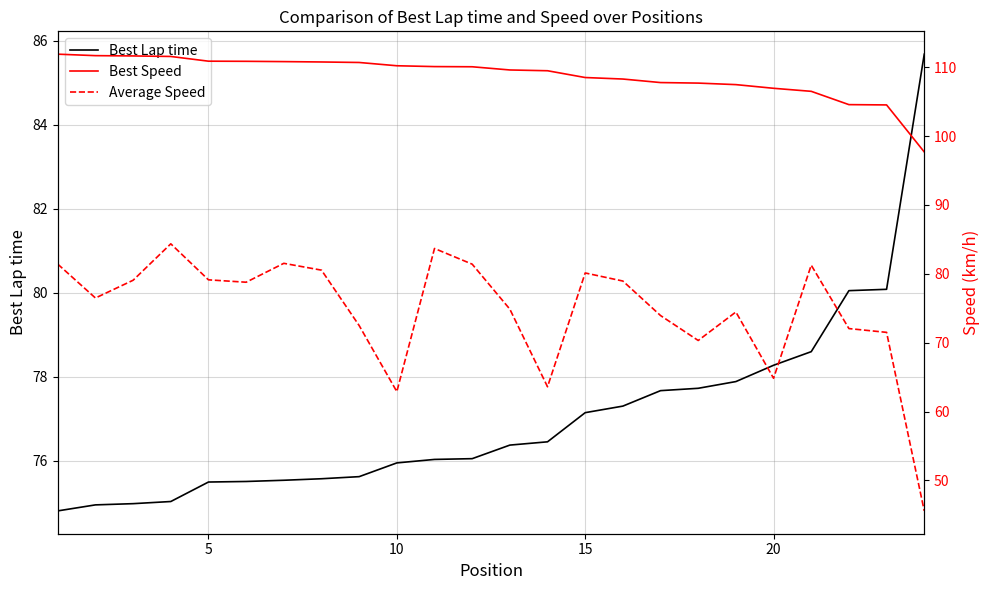

What is the lowest value of the Best Lap time series?

74.8